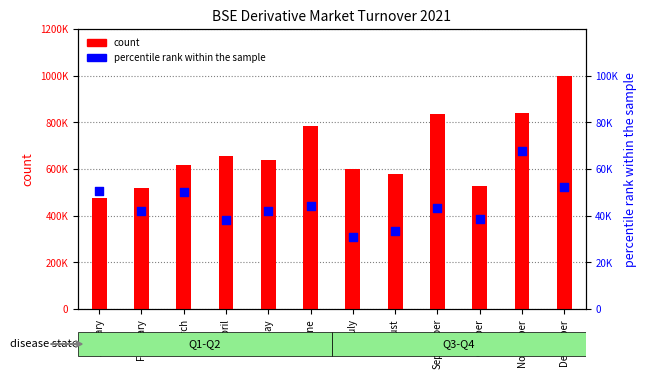

Which series reaches the minimum Y coordinate?

percentile rank within the sample